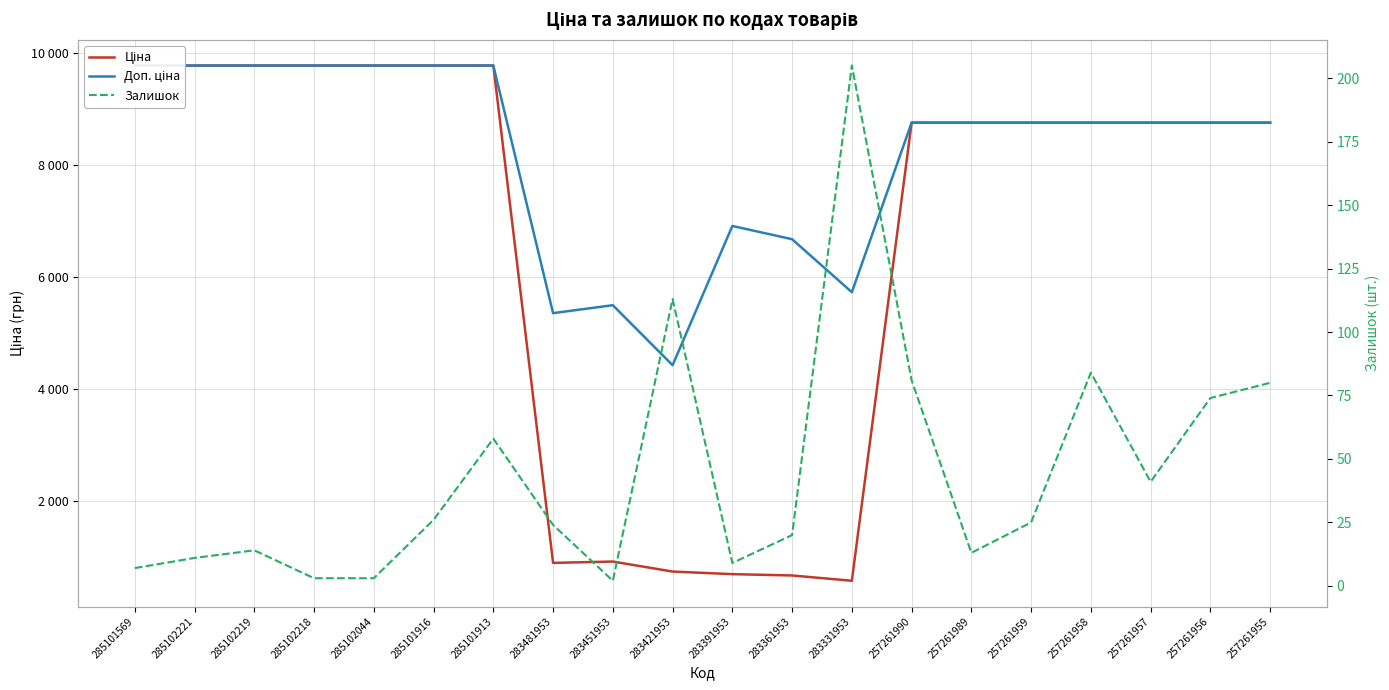

True or false: Ціна has more than 0 interior local peaks.

True